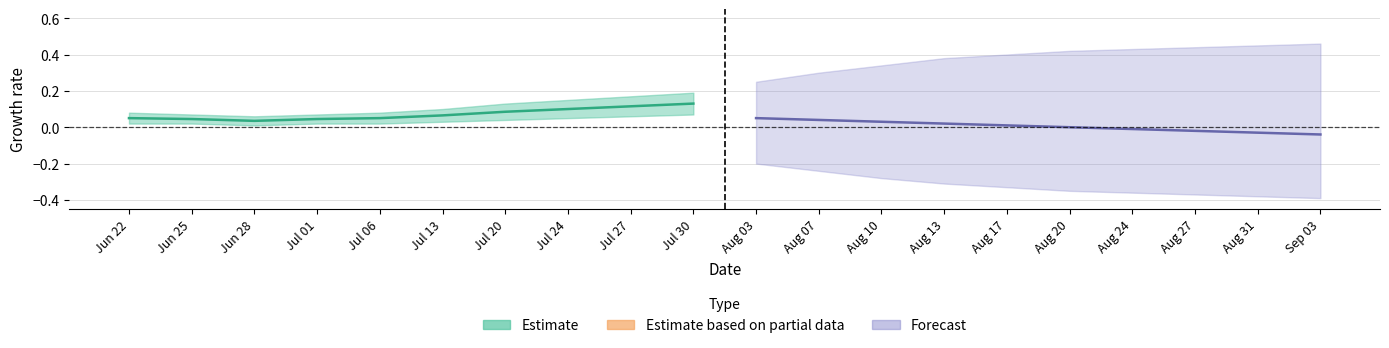

How many interior local valleys does the Estimate_lower series have?

1